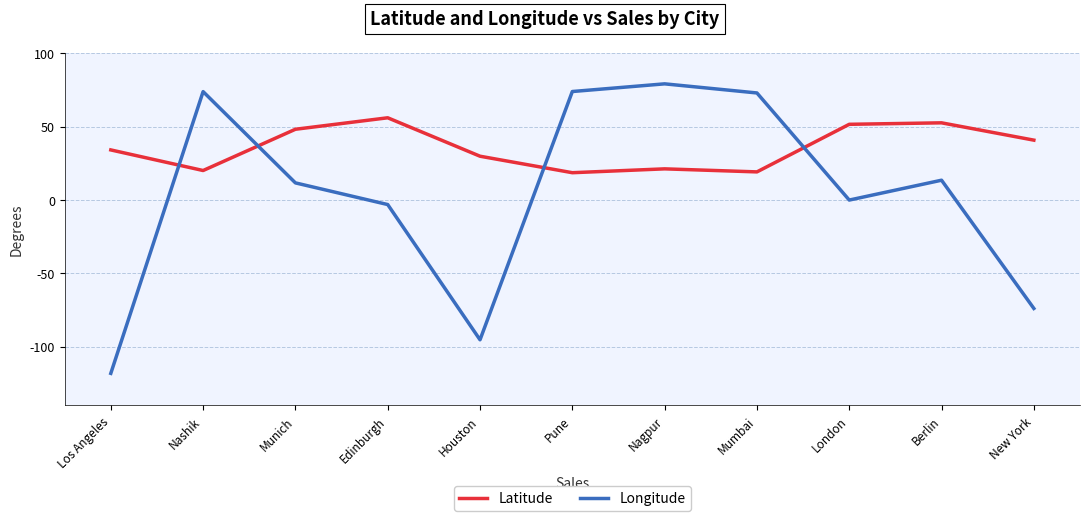

What is the spread (max minus min) of values at Mumbai?

53.8